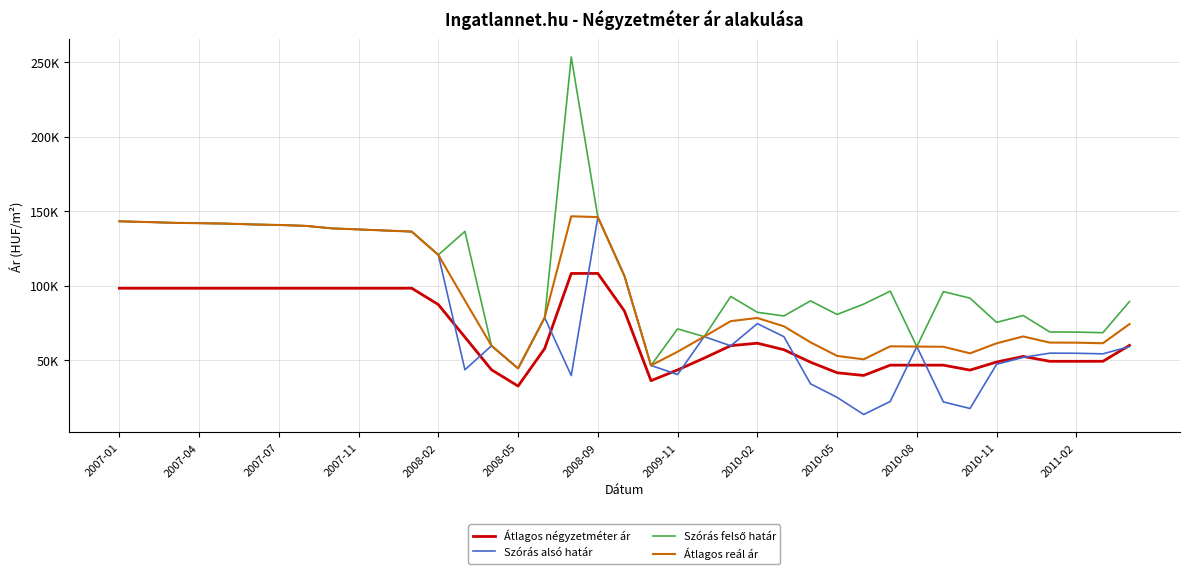

Rank the series by their average value, from lowest to highest.

Átlagos négyzetméter ár, Szórás alsó határ, Átlagos reál ár, Szórás felső határ